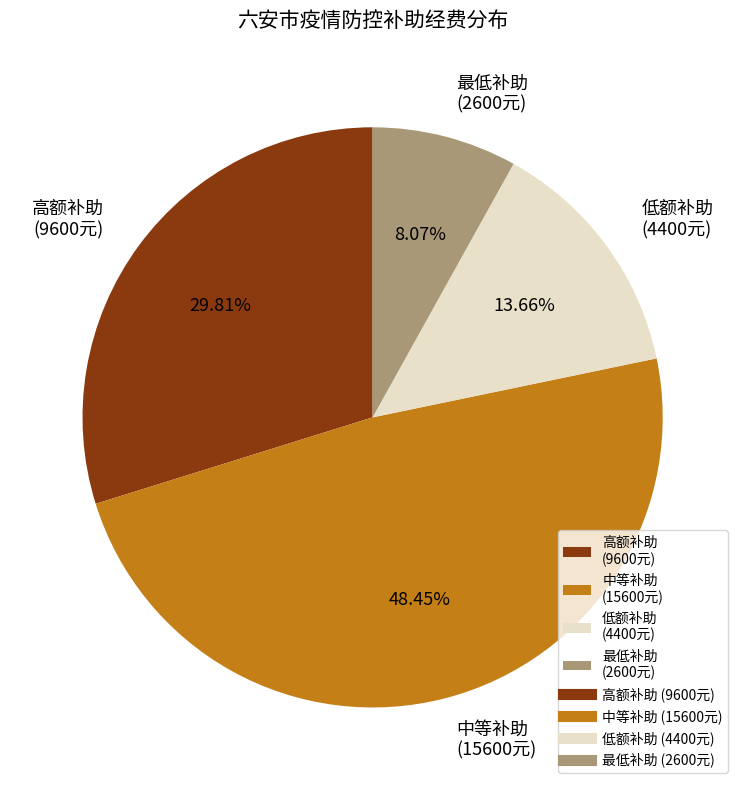

Which slice is the smallest?

最低补助 (2600元)